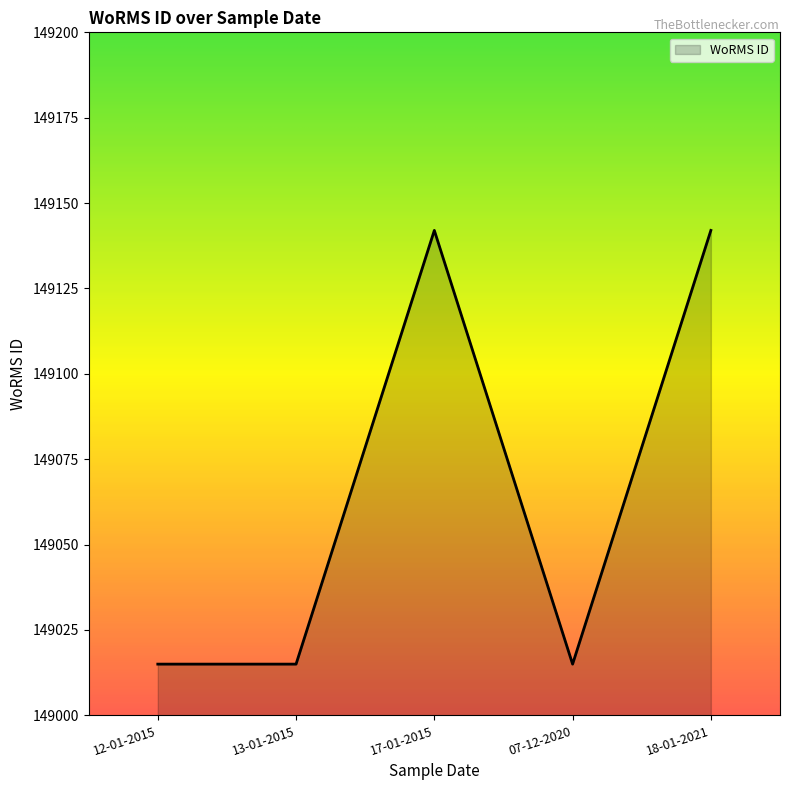

True or false: the data has more than 1 interior local peaks.

False